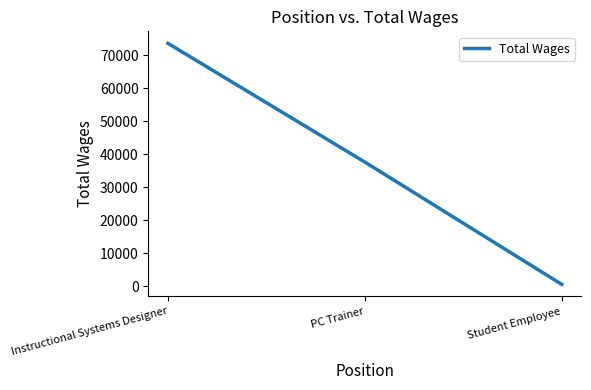

What position from the left is Student Employee?

3